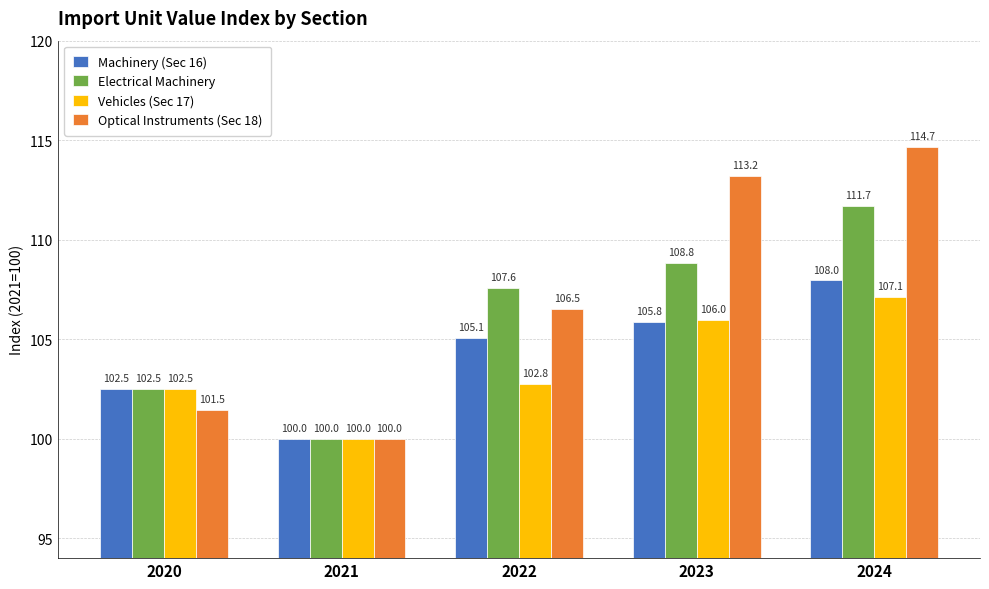

What is the value of the Vehicles (Sec 17) bar at the 3rd from the left?

102.8